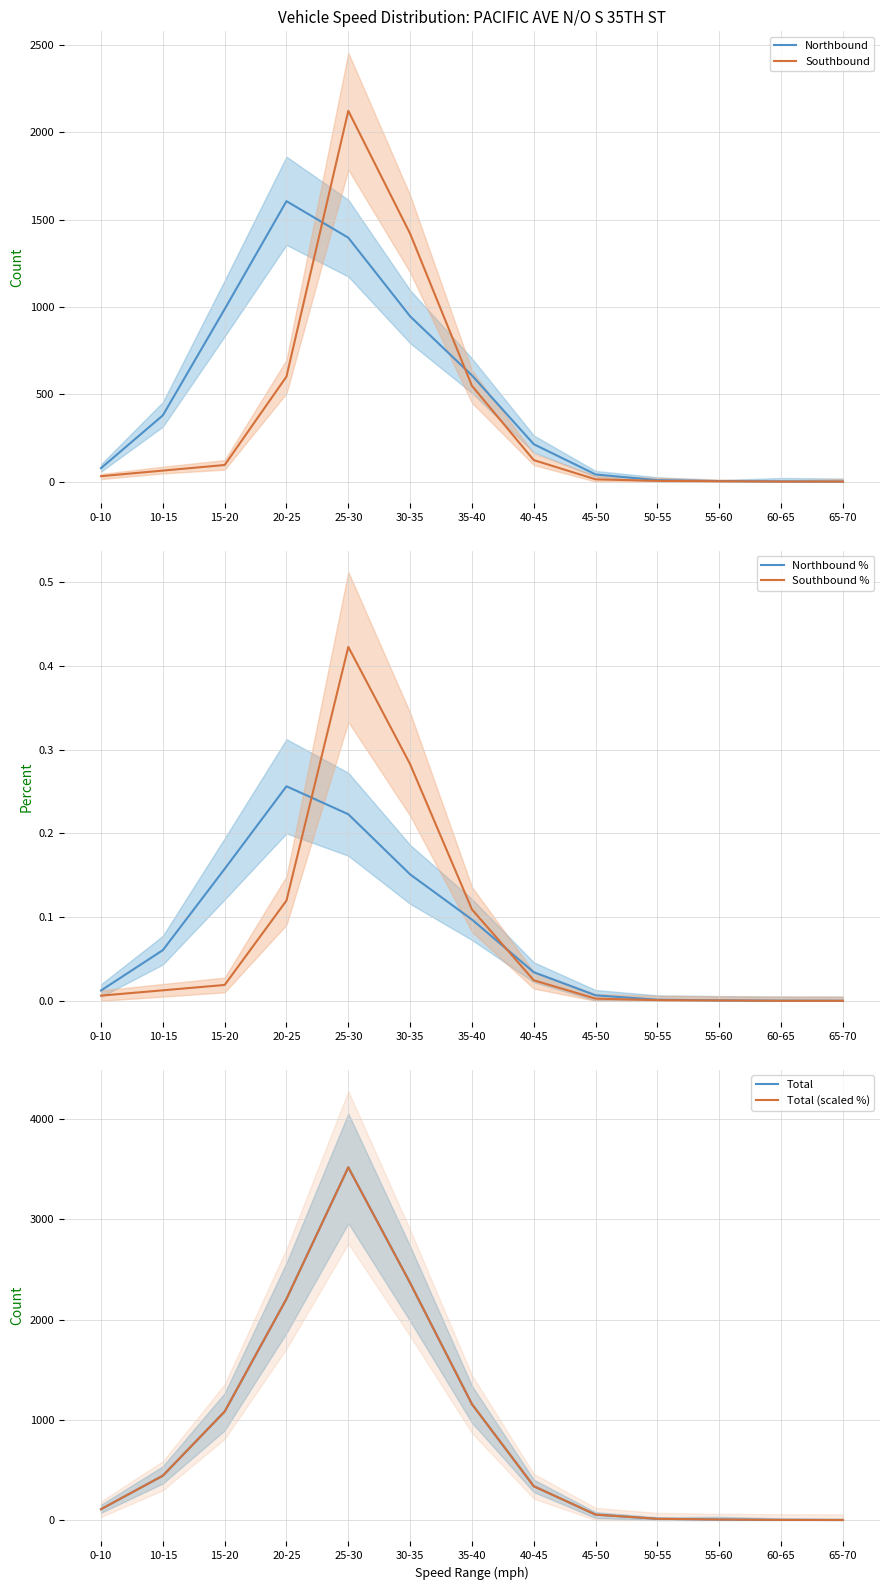

True or false: Northbound and Total cross at least once.

False